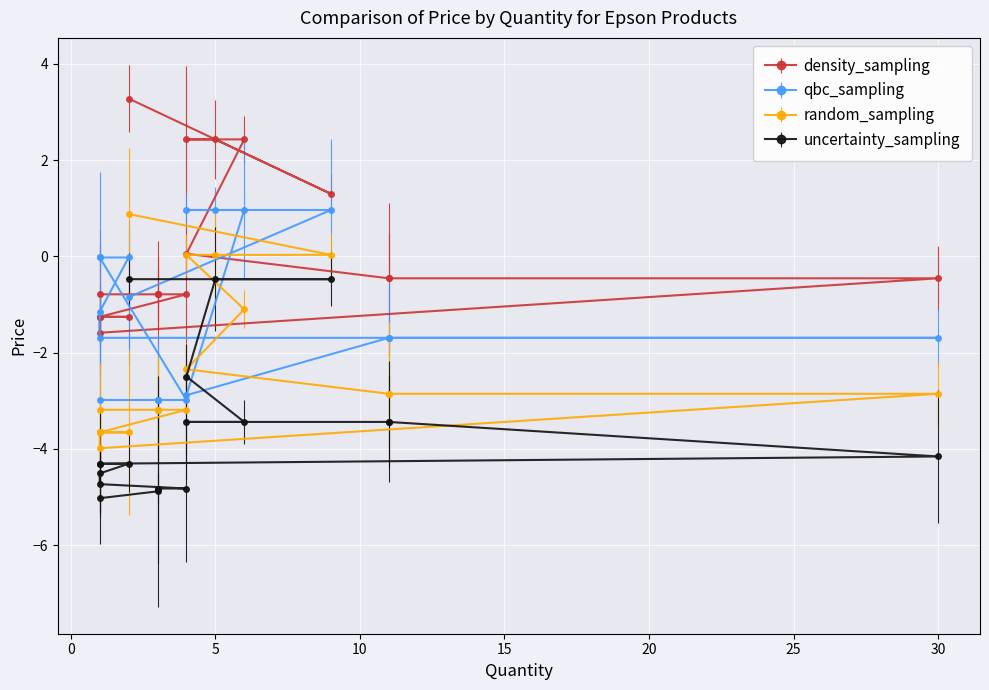

What is the total value across all series at 6?

-1.1